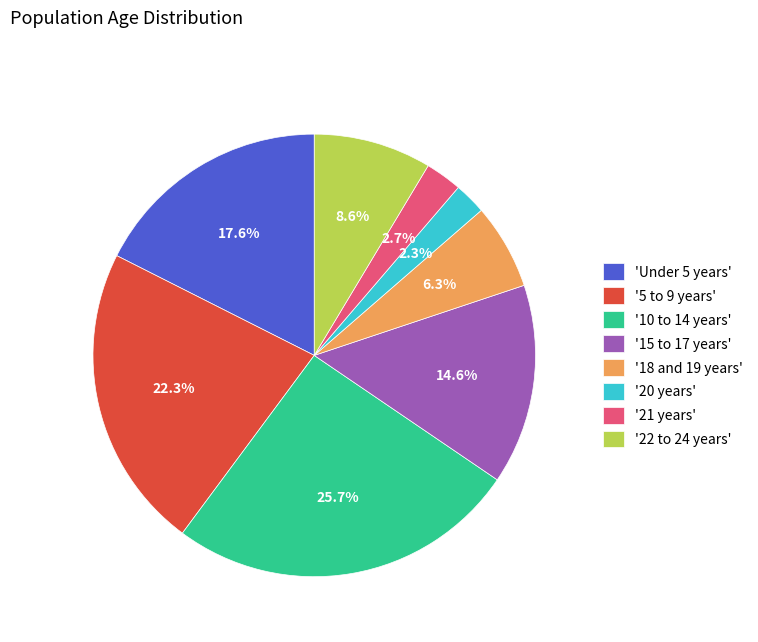

How many slices are in this pie chart?

8